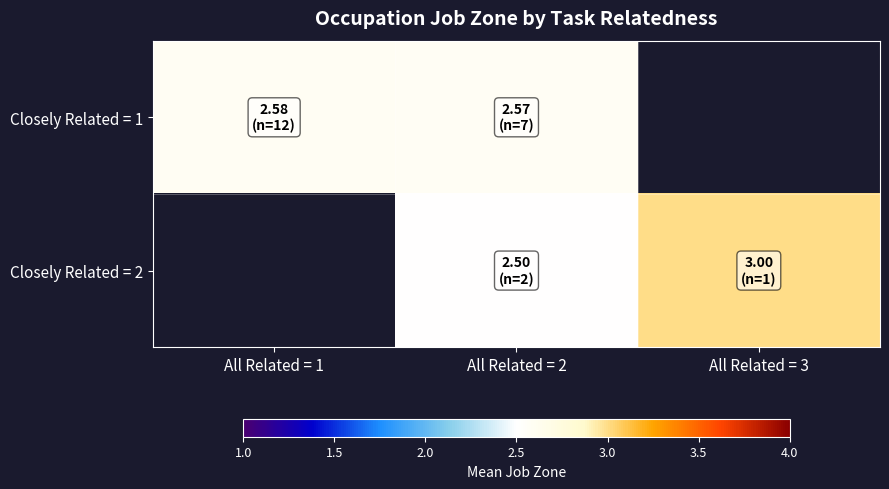

Where is Closely Related = 1 nearest to the value 2?

All Related = 2